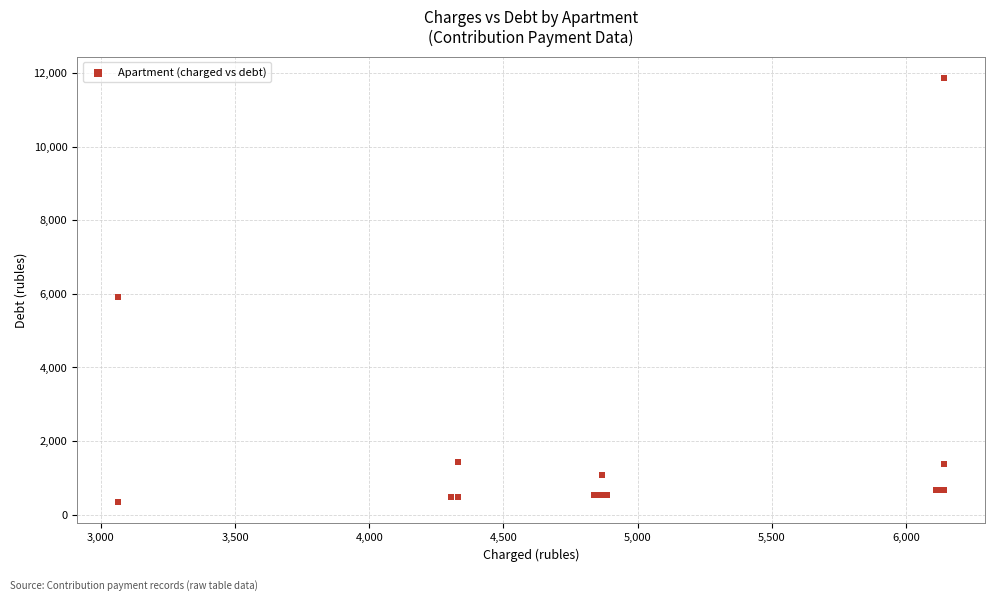

What Y value in the scatter plot is closest to 6104?

5925.5